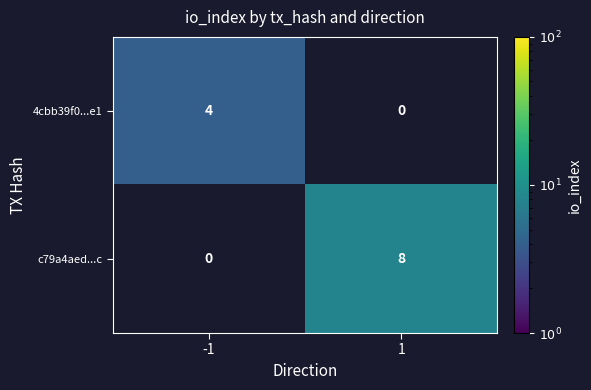

True or false: c79a4aed...c has a value of 8 at 1.

True